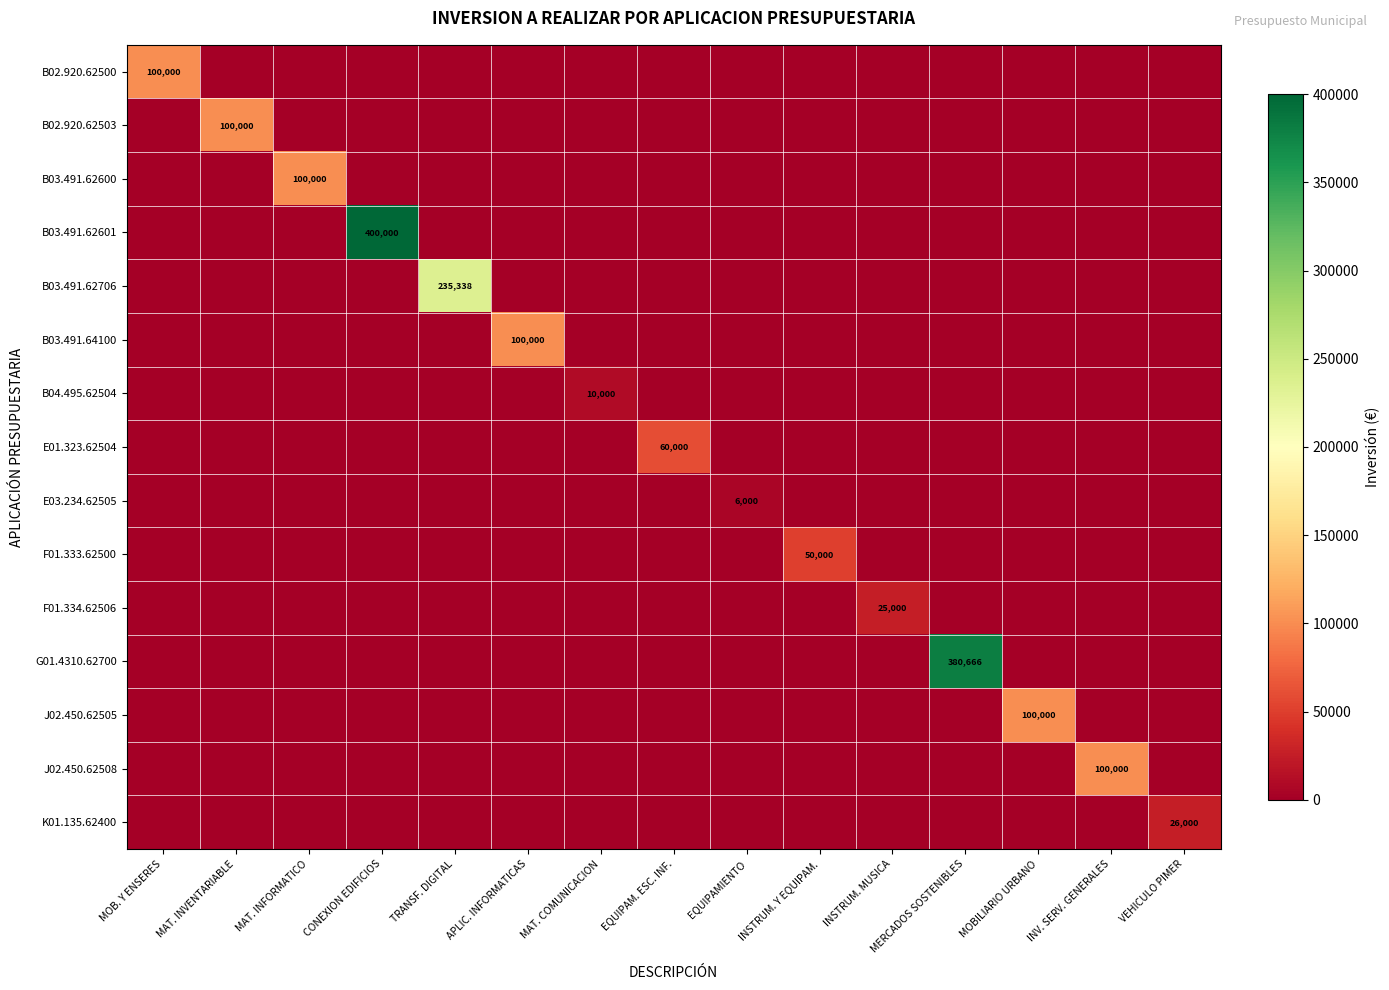

The F01.333.62500 series shows 72854 at INSTRUM. Y EQUIPAM.. True or false?

False